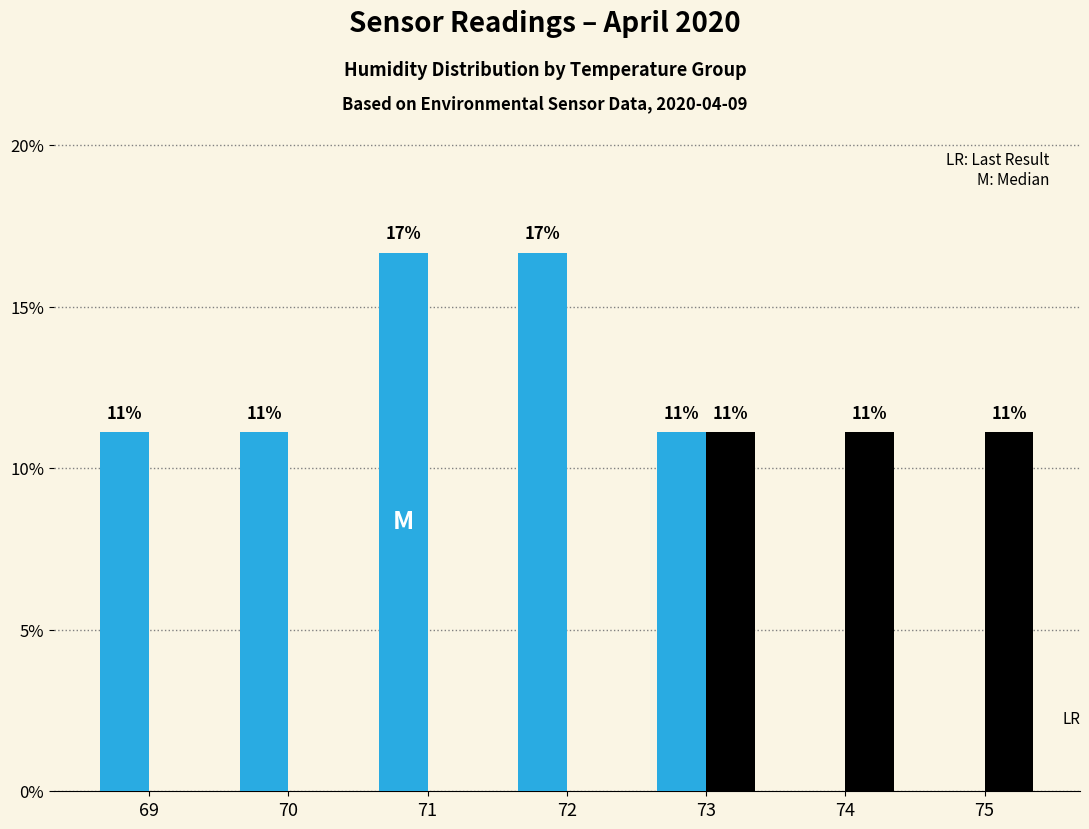

How many groups of bars are there?

7